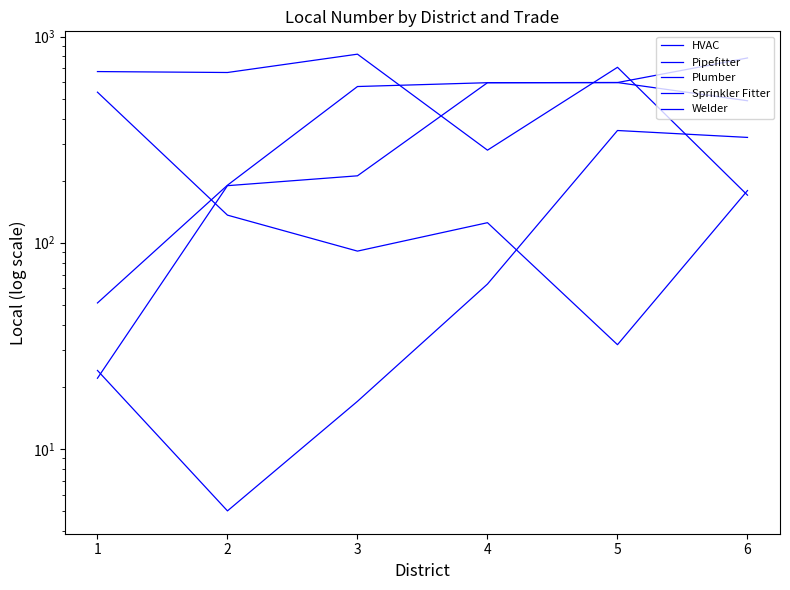

Between 4 and 2, which is larger?

4